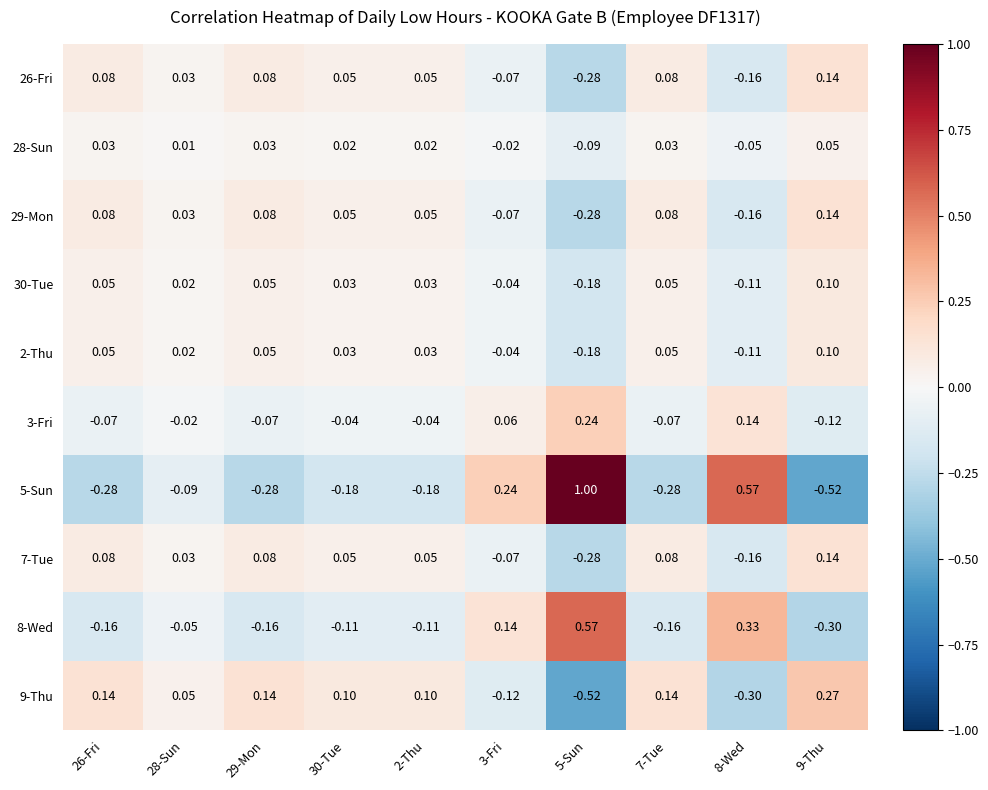

Is the value of 29-Mon at 30-Tue greater than the value of 8-Wed at 2-Thu?

Yes